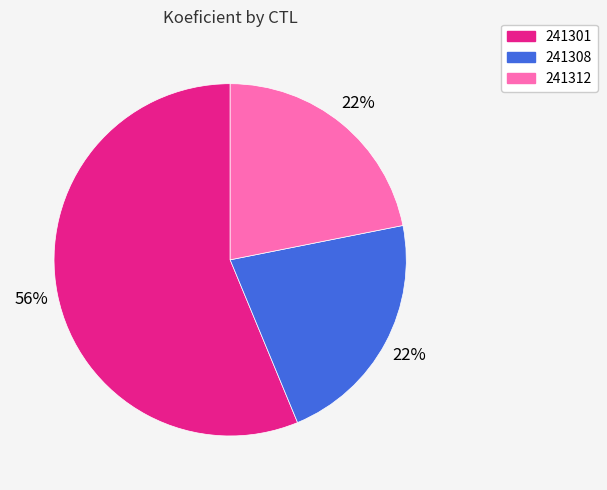

Is the sum of 241308 and 241312 greater than half?

No